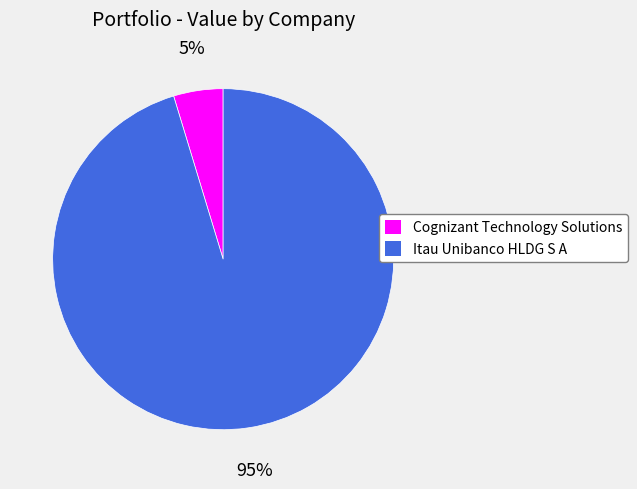

Is it true that Itau Unibanco HLDG S A is 86% of the pie?

False